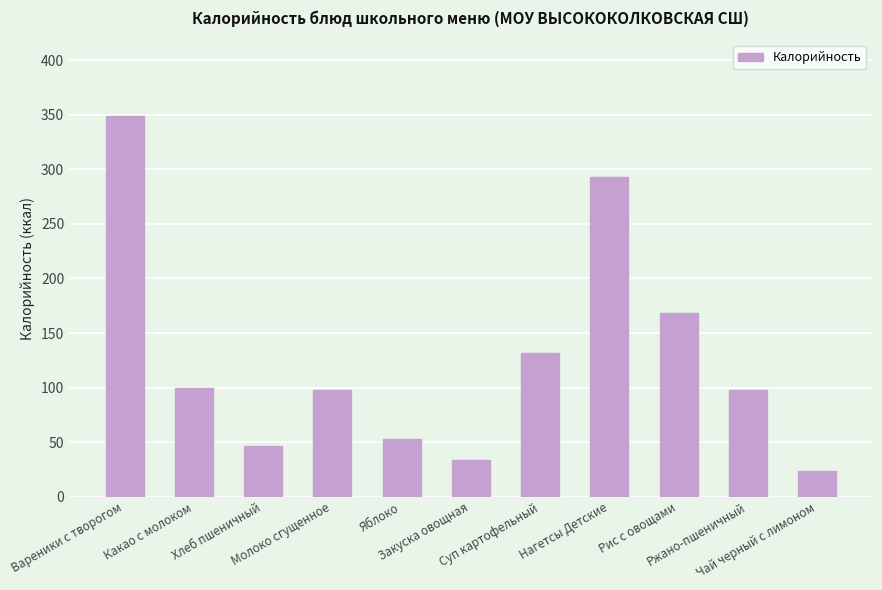

Reading right to left, extract all data points from this chart.

Чай черный с лимоном=24.0	Ржано-пшеничный=98.0	Рис с овощами=168.0	Нагетсы Детские=293.0	Суп картофельный=132.0	Закуска овощная=34.0	Яблоко=53.0	Молоко сгущенное=98.0	Хлеб пшеничный=47.0	Какао с молоком=100.0	Вареники с творогом=348.6